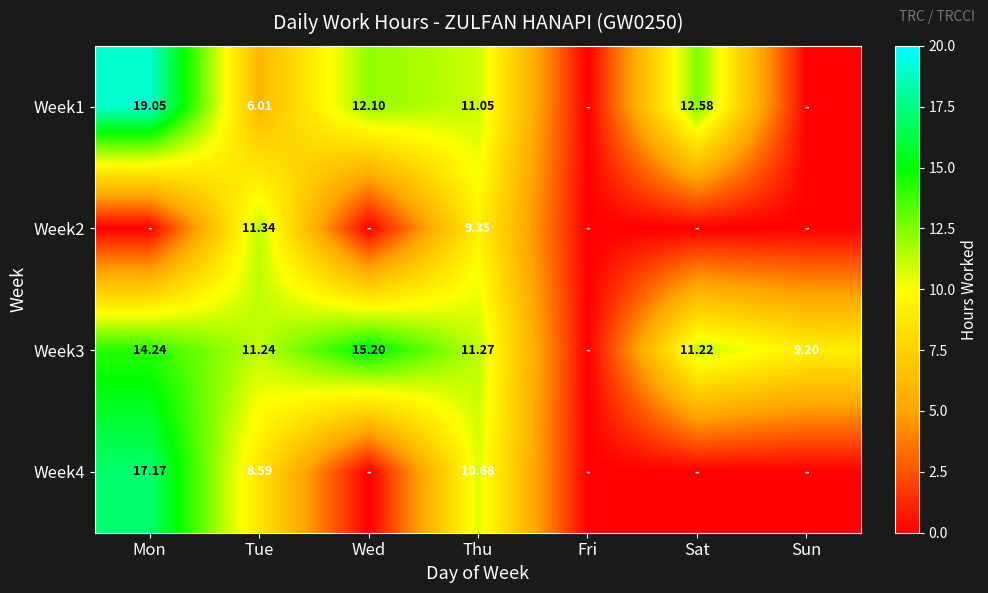

What is the difference between the maximum and second lowest values in the Week3 series?

6.0